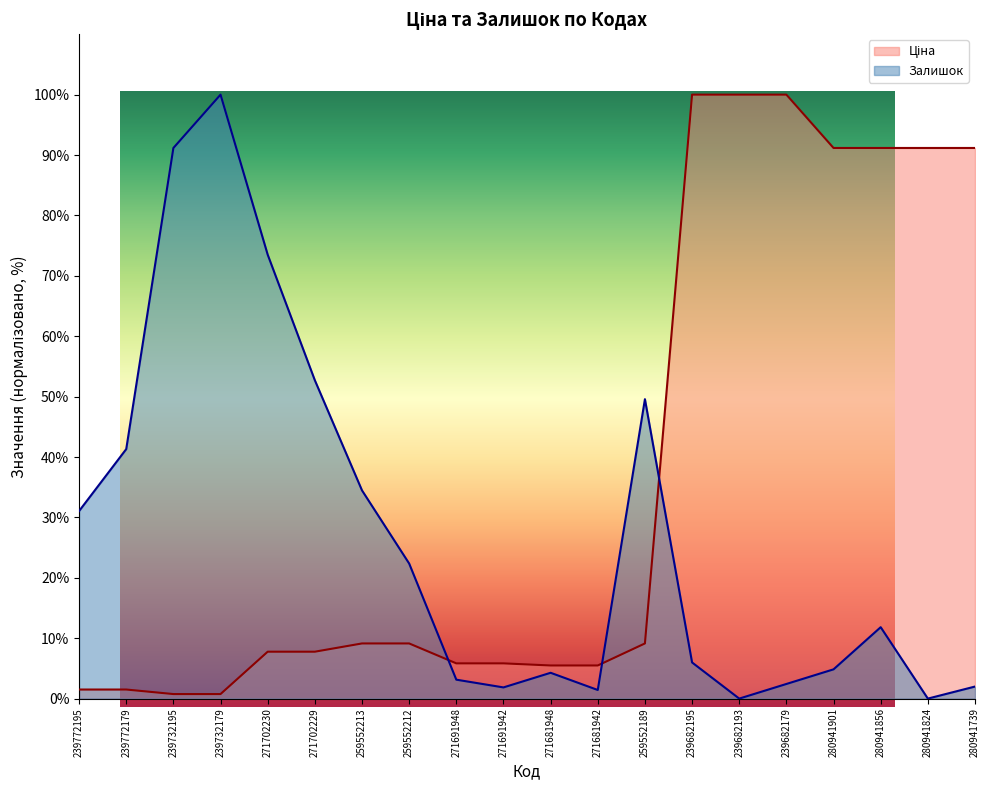

Which series has the widest spread of values?

Залишок